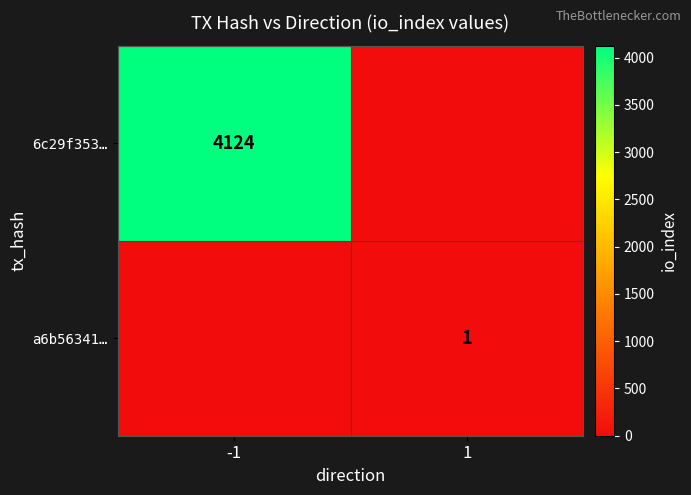

At which category is the sum across all series the highest?

-1